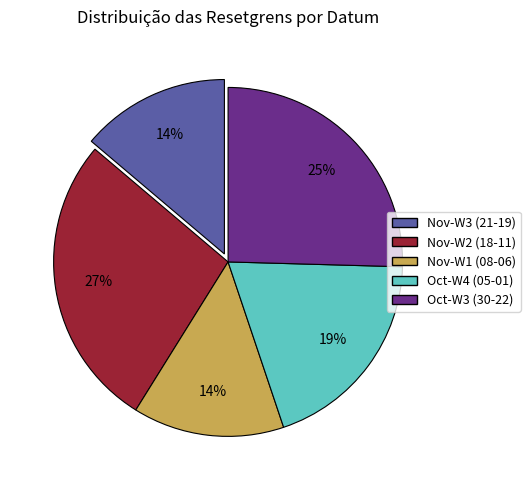

Does any single category account for the majority?

No